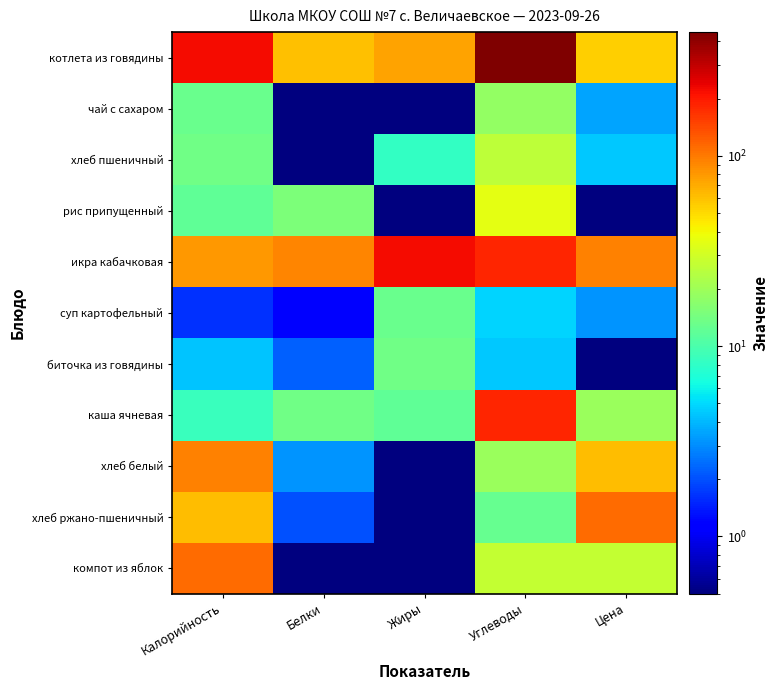

What is the spread (max minus min) of values at Белки?

91.2